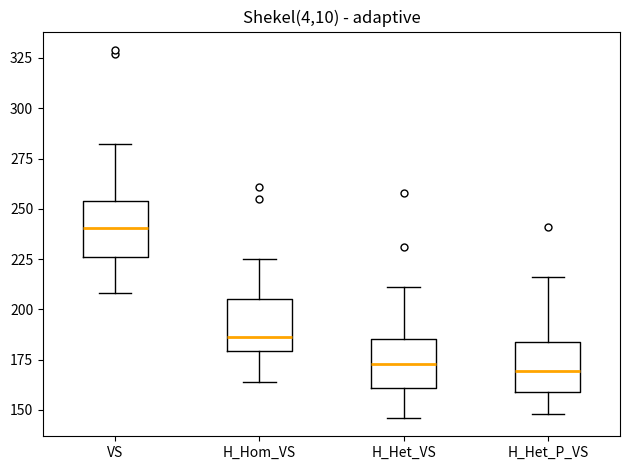

Where does the lower whisker of the box for H_Het_VS end on the y-axis? The values are not printed on the chart, so give them approximately, as read against the axis.

145